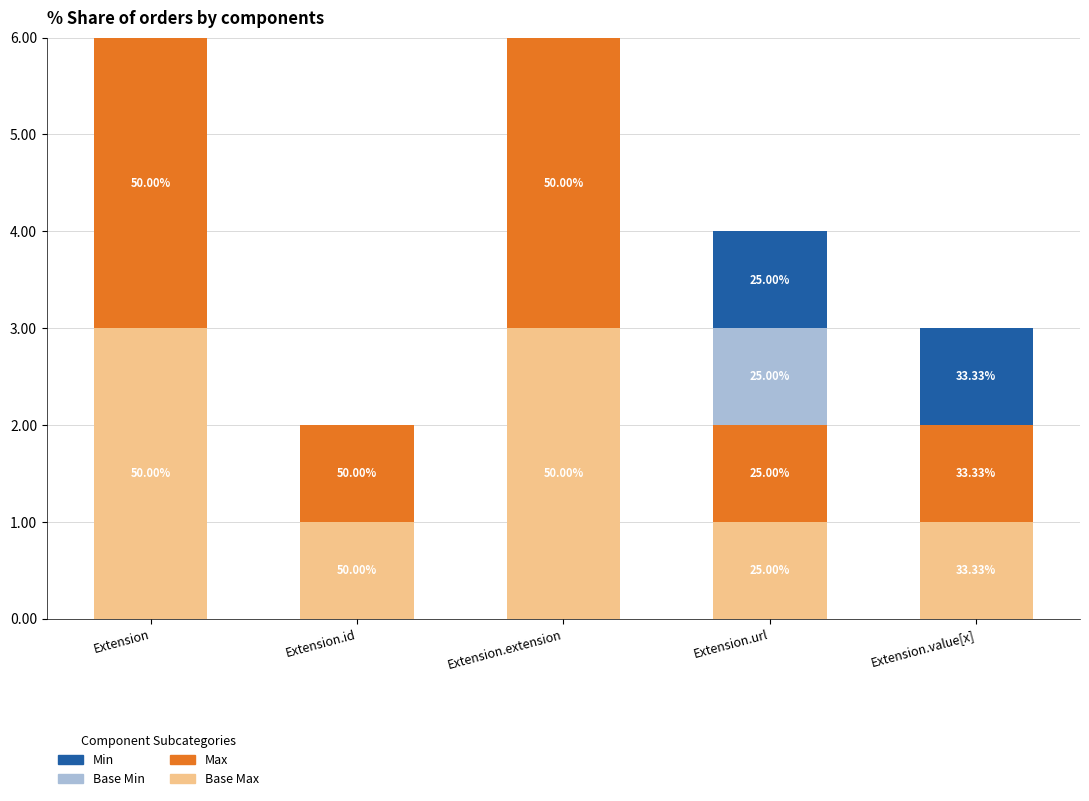

Are the bars horizontal?

No